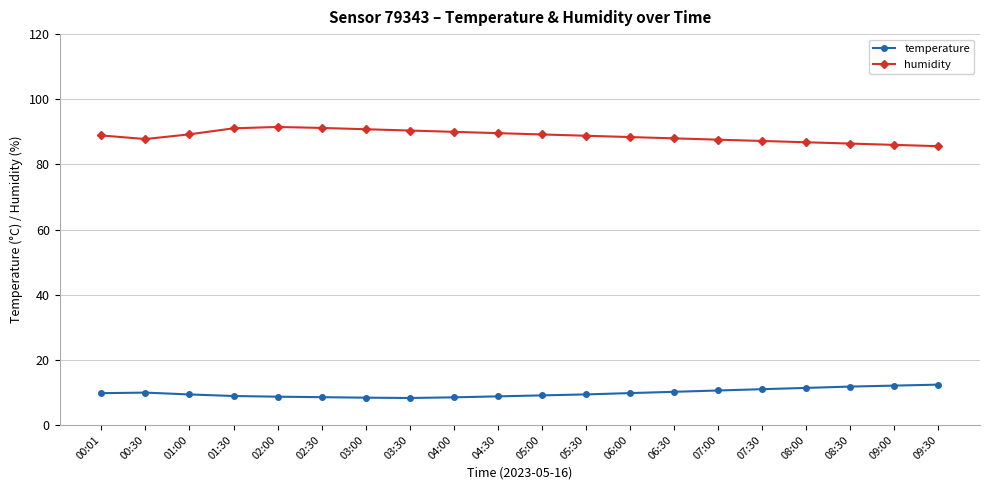

The temperature series shows 9.8 at 00:01. True or false?

True